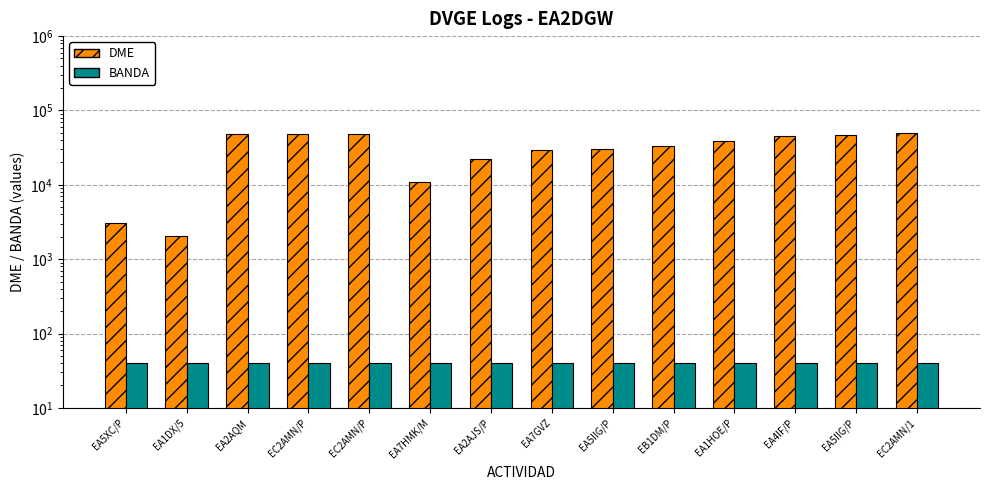

What is the sum of all DME values?

454106